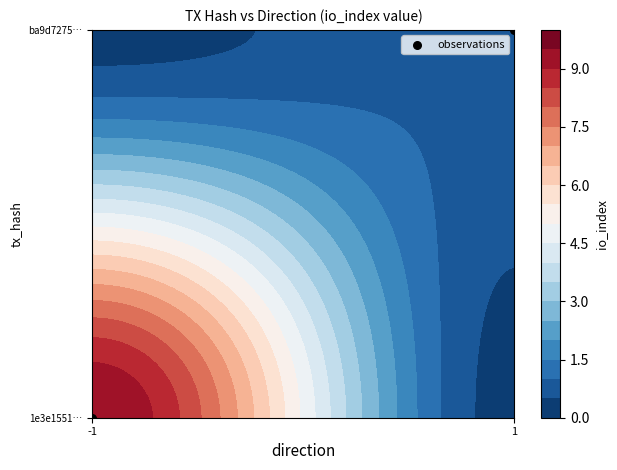

The chart shows a value of 0 at -1. True or false?

False